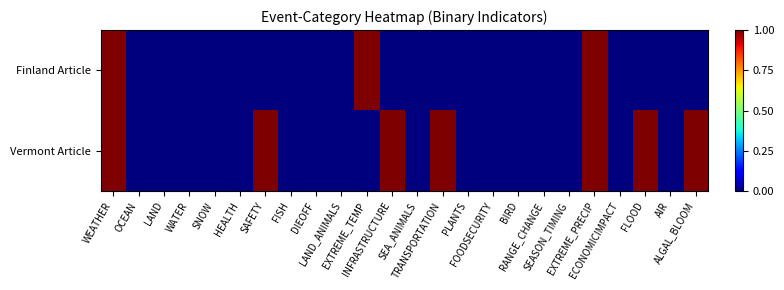

Reading left to right, list all the values displayed in this chart.

Finland Article: WEATHER=1	OCEAN=0	LAND=0	WATER=0	SNOW=0	HEALTH=0	SAFETY=0	FISH=0	DIEOFF=0	LAND_ANIMALS=0	EXTREME_TEMP=1	INFRASTRUCTURE=0	SEA_ANIMALS=0	TRANSPORTATION=0	PLANTS=0	FOODSECURITY=0	BIRD=0	RANGE_CHANGE=0	SEASON_TIMING=0	EXTREME_PRECIP=1	ECONOMICIMPACT=0	FLOOD=0	AIR=0	ALGAL_BLOOM=0
Vermont Article: WEATHER=1	OCEAN=0	LAND=0	WATER=0	SNOW=0	HEALTH=0	SAFETY=1	FISH=0	DIEOFF=0	LAND_ANIMALS=0	EXTREME_TEMP=0	INFRASTRUCTURE=1	SEA_ANIMALS=0	TRANSPORTATION=1	PLANTS=0	FOODSECURITY=0	BIRD=0	RANGE_CHANGE=0	SEASON_TIMING=0	EXTREME_PRECIP=1	ECONOMICIMPACT=0	FLOOD=1	AIR=0	ALGAL_BLOOM=1